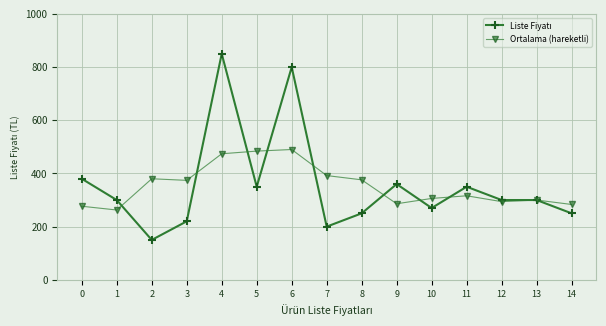

What is the total value across all series at 7?

592.0